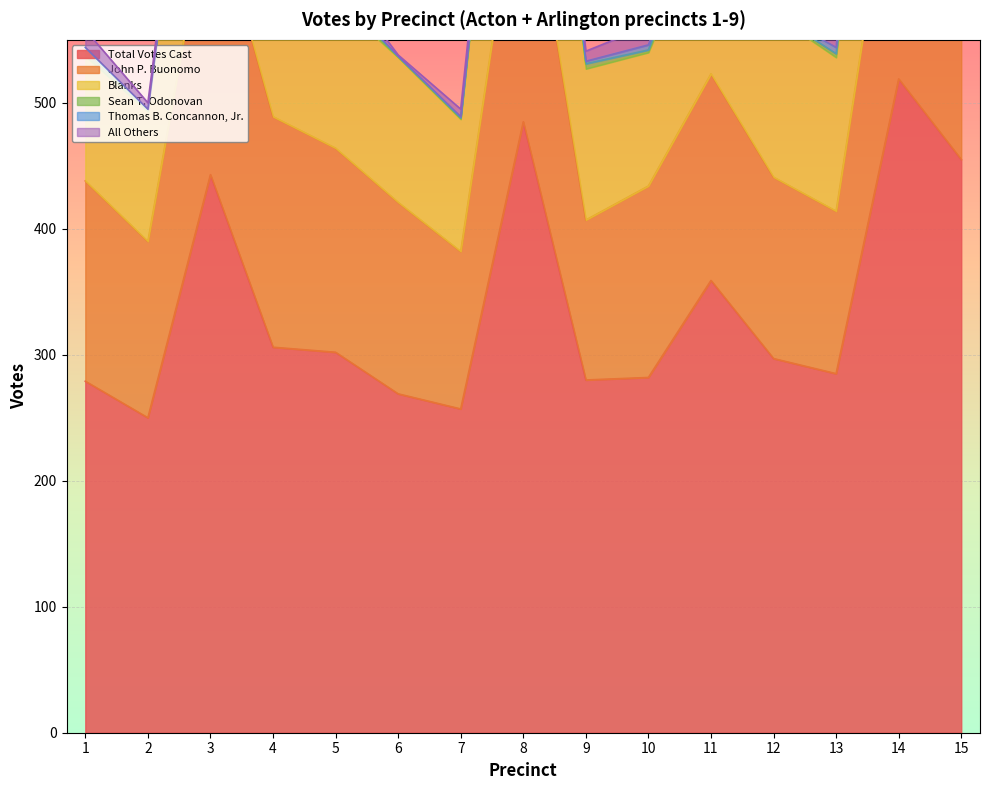

Where does the Total Votes Cast series first go above 297?

3